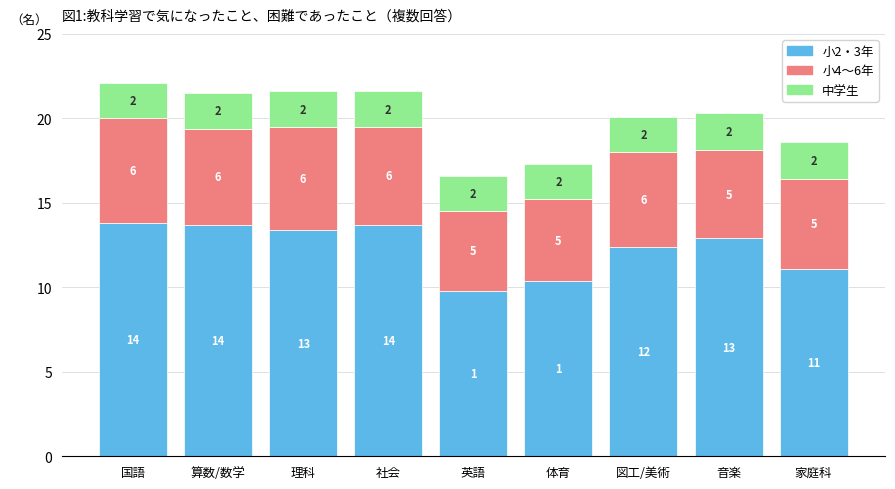

True or false: 小2・3年 has a value of 12.9 at 音楽.

True